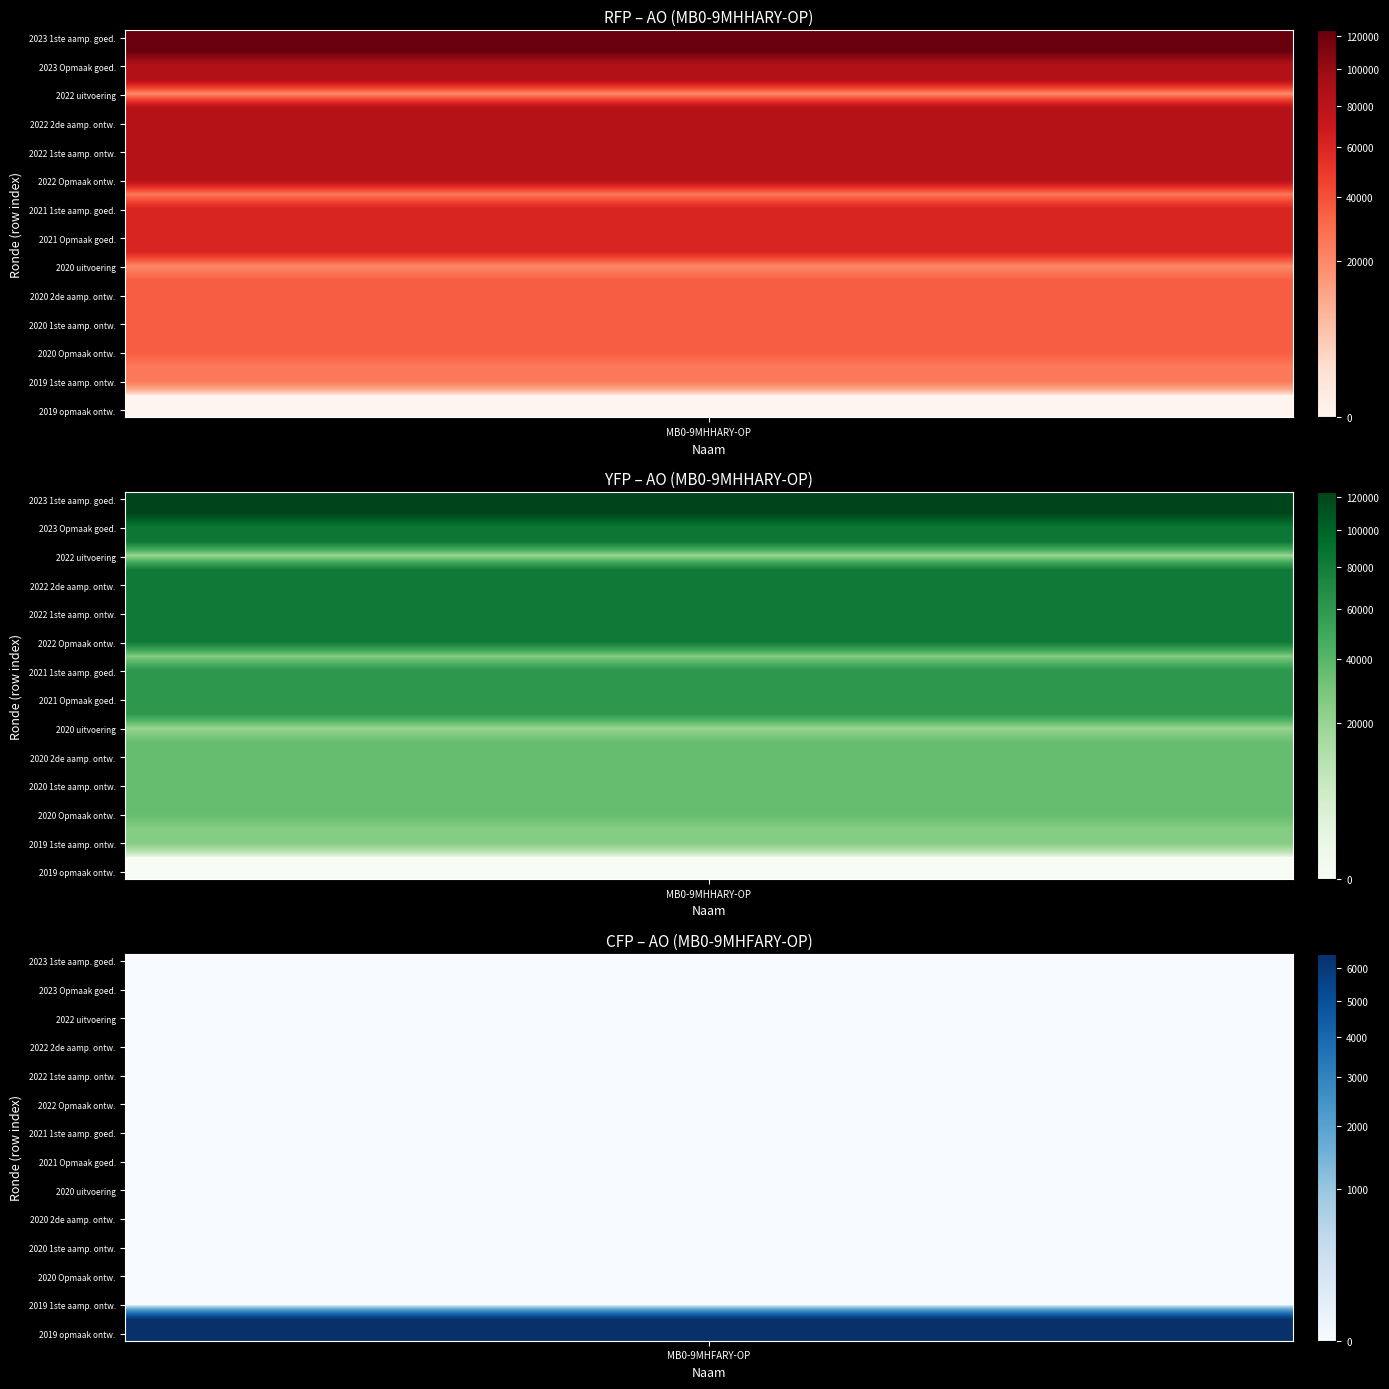

At which label does the data first exceed 60682?

2023 1ste aanpassing – goedgekeurd